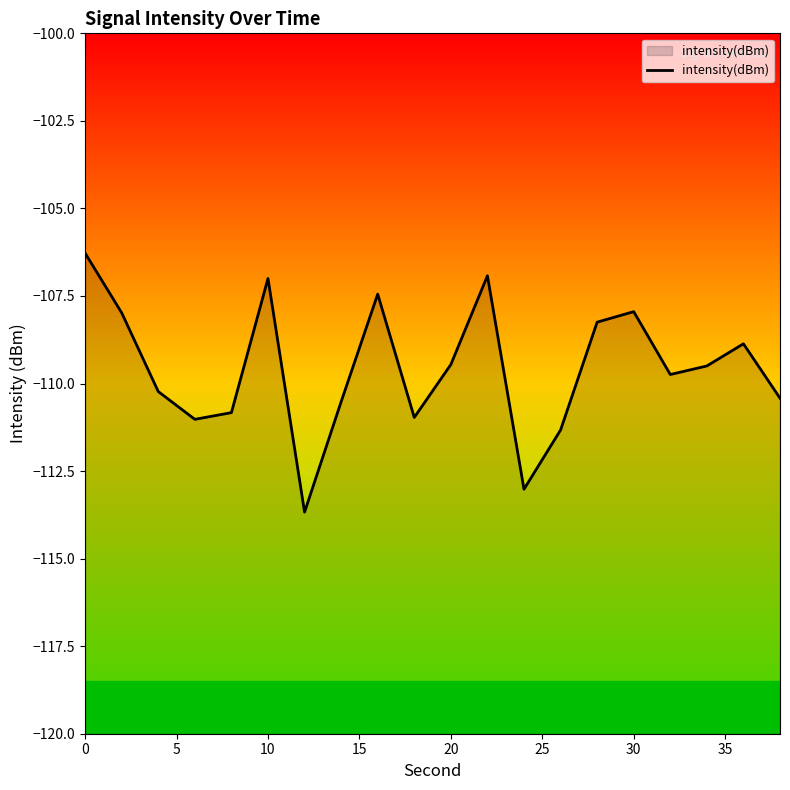

True or false: there are more than 1 points higher than both neighbors.

True